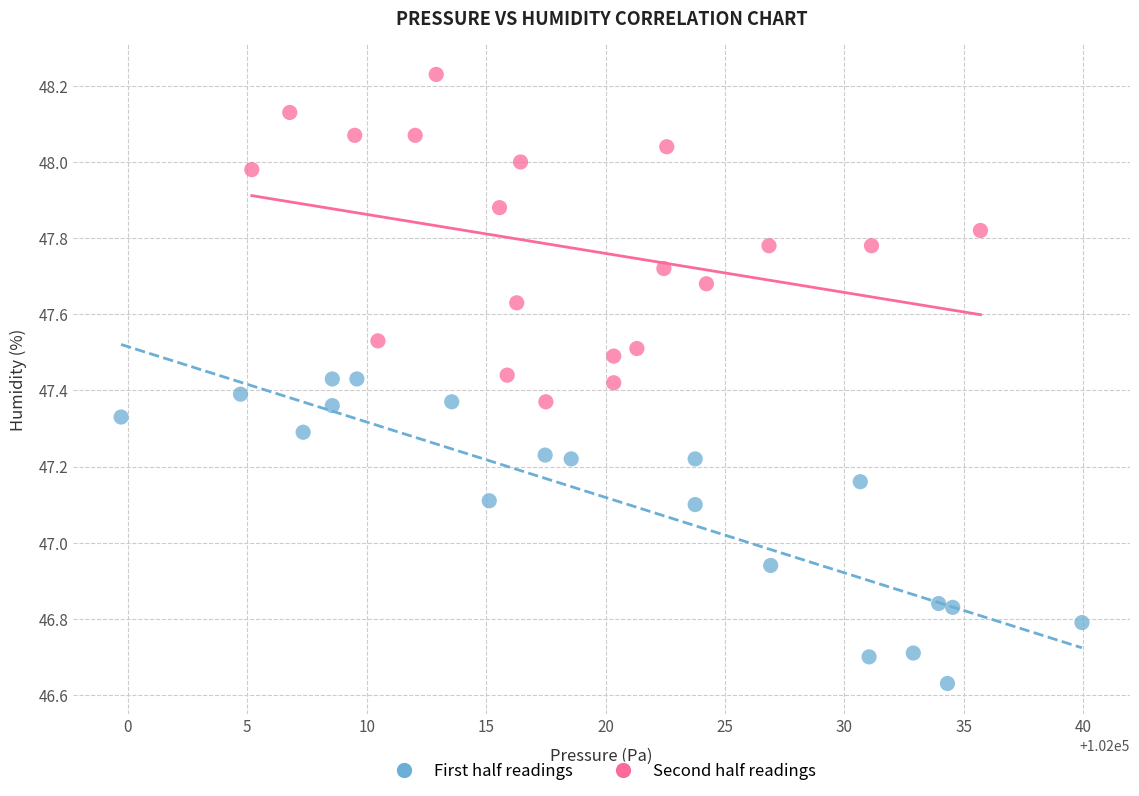

Which series contains the lowest Y value?

First half readings